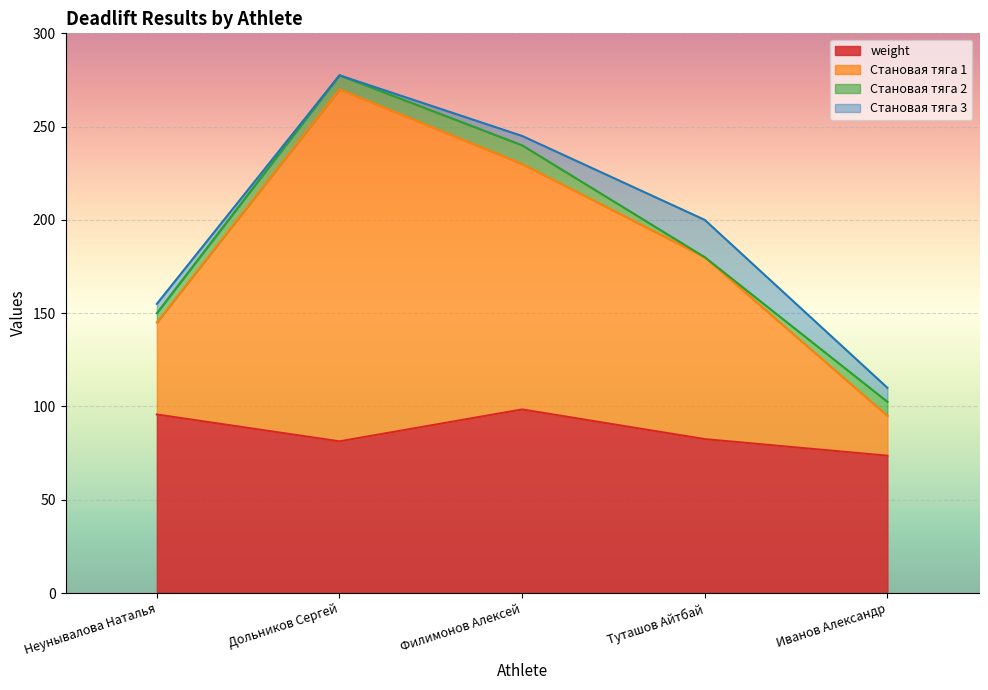

True or false: Становая тяга 2 has a value of 132.9 at Филимонов Алексей.

False